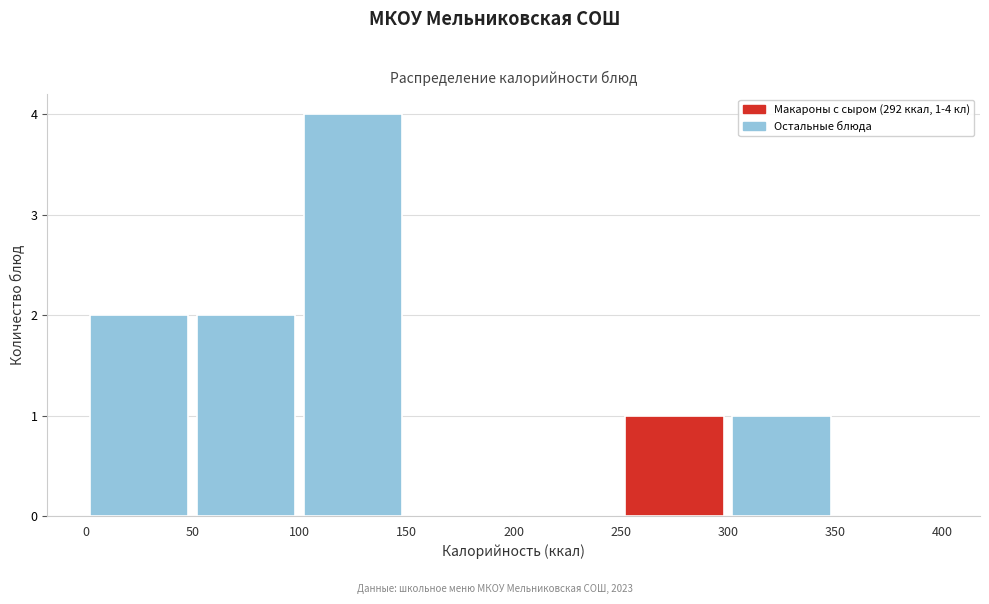

Which range on the x-axis has the tallest bar?

100 to 150